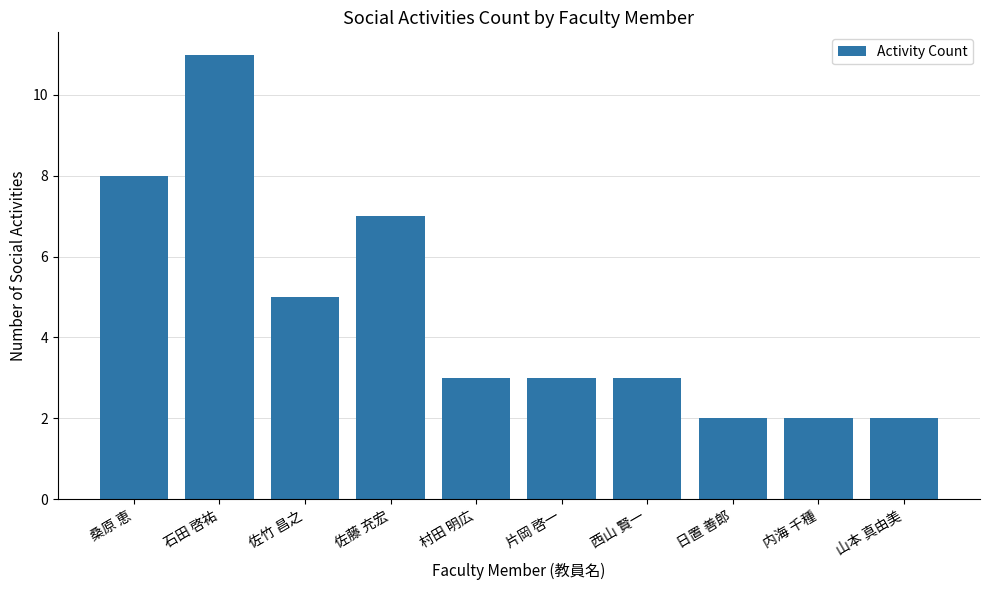

True or false: the data shows 3 at 佐竹 昌之.

False